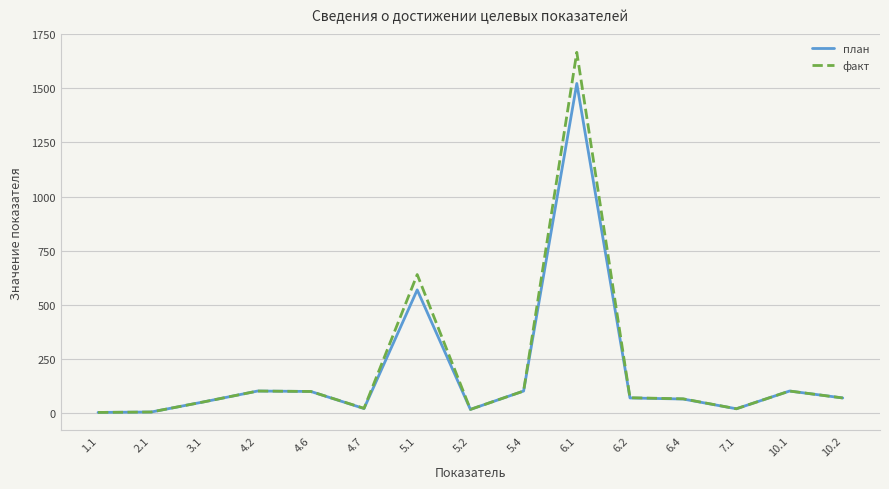

Count the number of data series in this chart.

2